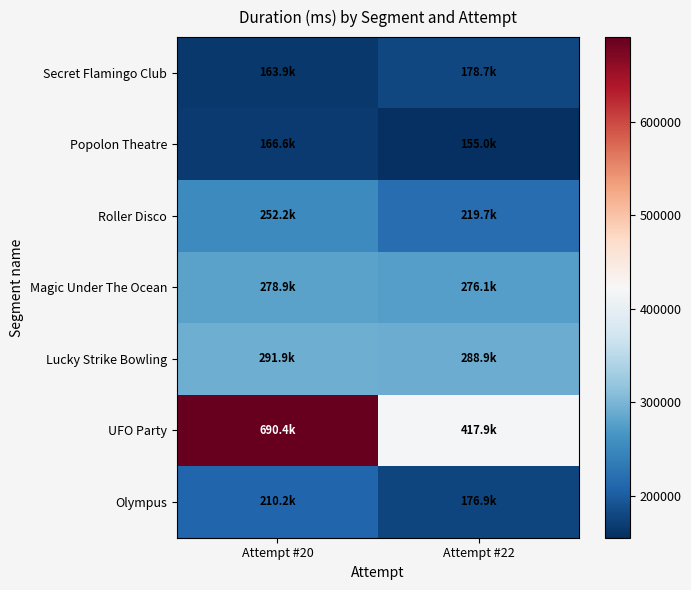

Reading left to right, list all the values displayed in this chart.

Secret Flamingo Club: Attempt #20=163947	Attempt #22=178692
Popolon Theatre: Attempt #20=166639	Attempt #22=154985
Roller Disco: Attempt #20=252193	Attempt #22=219694
Magic Under The Ocean: Attempt #20=278878	Attempt #22=276106
Lucky Strike Bowling: Attempt #20=291930	Attempt #22=288918
UFO Party: Attempt #20=690390	Attempt #22=417874
Olympus: Attempt #20=210230	Attempt #22=176920